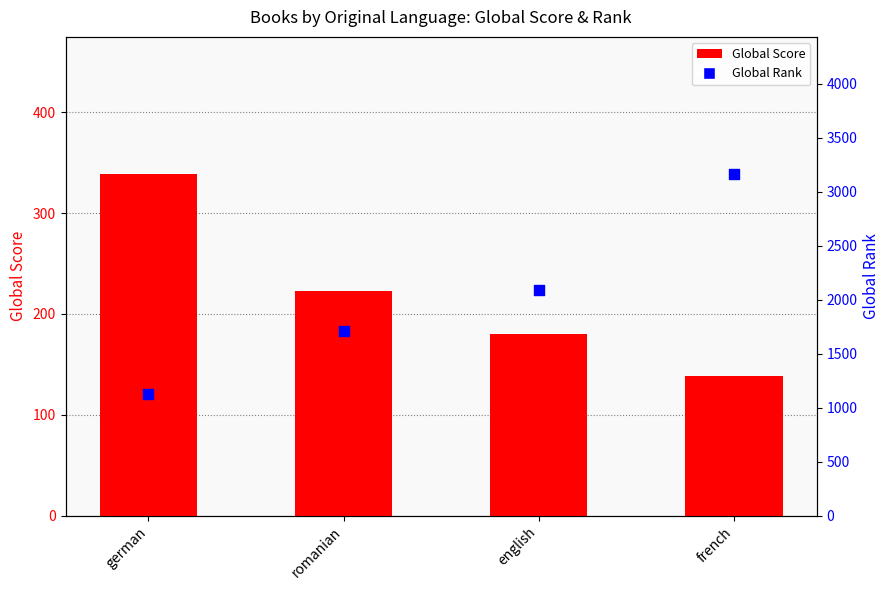

Which series contains the lowest Y value?

Global Score